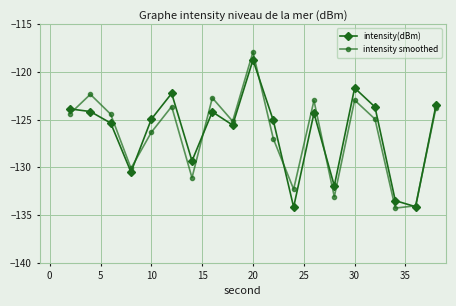

What value does the intensity smoothed series have at 5?

-122.3